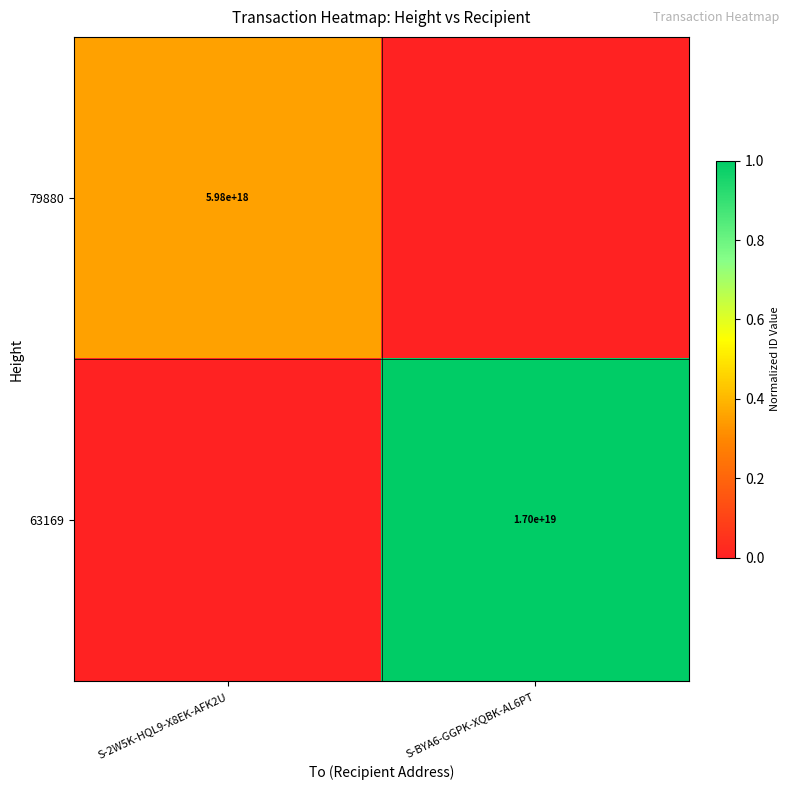

The 79880 series shows 5980000000000000000 at S-2W5K-HQL9-X8EK-AFK2U. True or false?

True